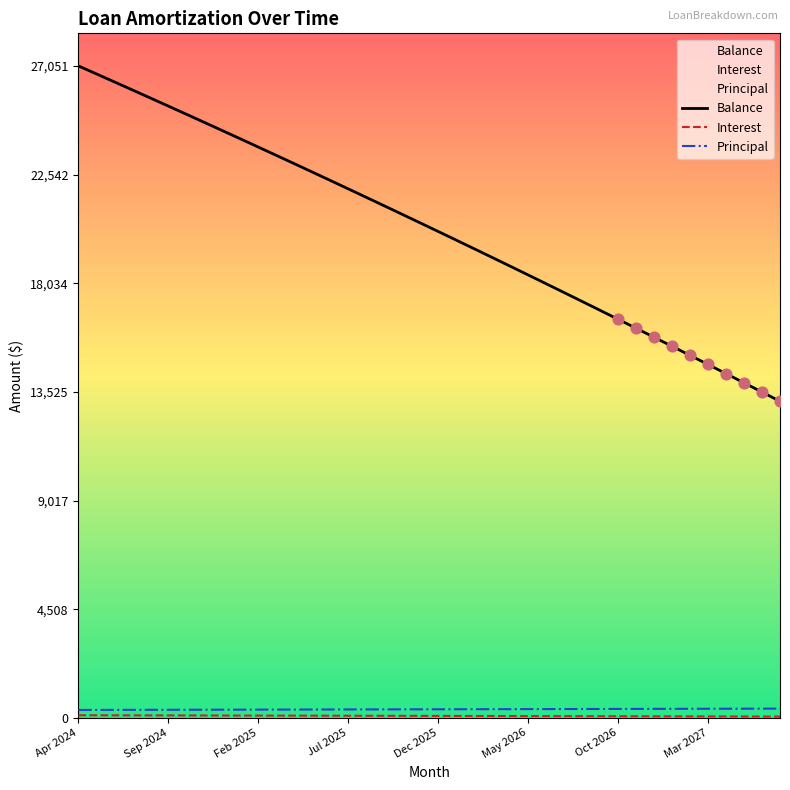

Which series contains the highest Y value?

Balance